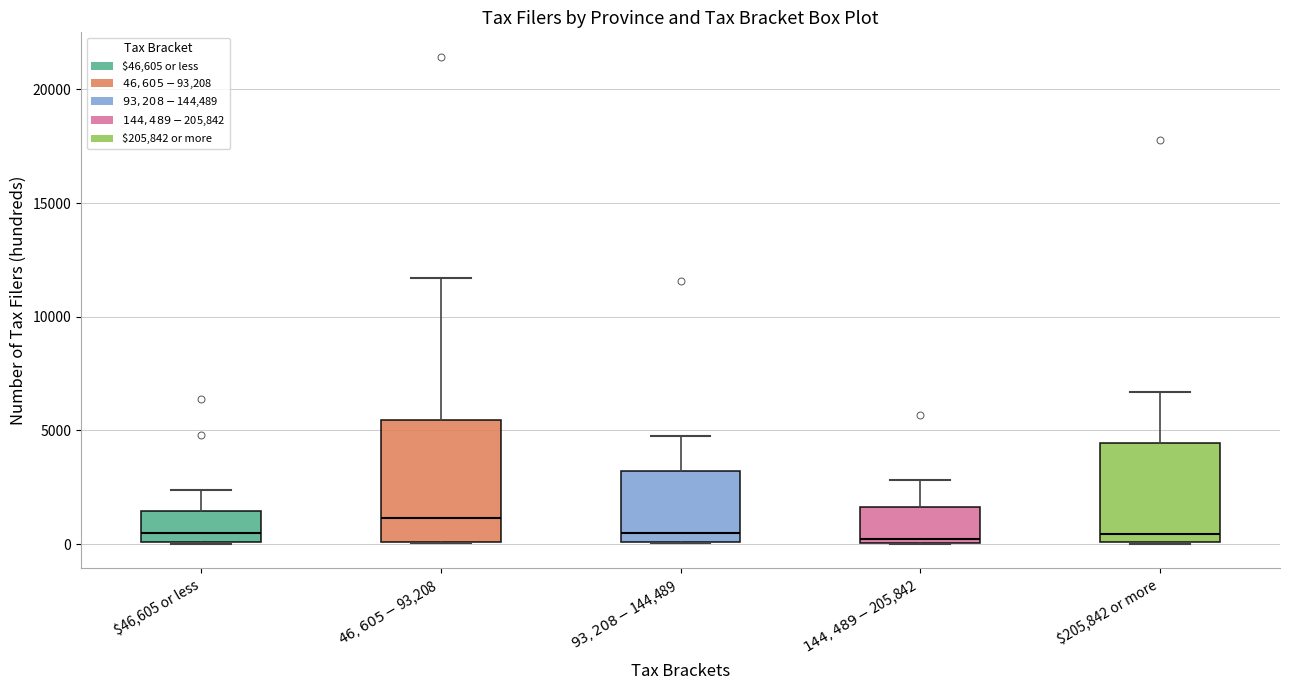

Reading left to right, read every box against the y-axis: the position of its median line, the range the box covers, and the ends of its whiskers. The values are not printed on the chart, so give them approximately, as read against the axis.

$46,605 or less: median 500, box 0 to 1500, whiskers 0 to 2500
$46,605 - $93,208: median 1000, box 0 to 5500, whiskers 0 to 11500
$93,208 - $144,489: median 500, box 0 to 3000, whiskers 0 to 5000
$144,489 - $205,842: median 0 (just above the box's lower edge), box 0 to 1500, whiskers 0 to 3000
$205,842 or more: median 500, box 0 to 4500, whiskers 0 to 6500